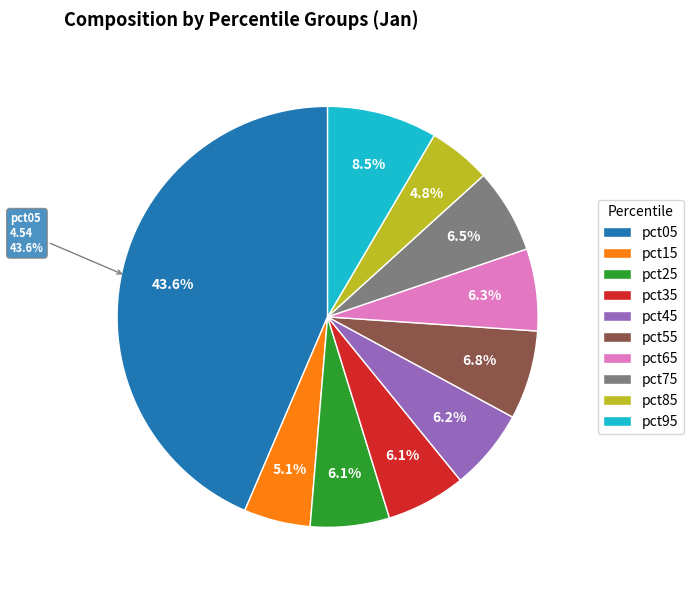

What percentage is the pct85 slice, to the nearest percent?

5%